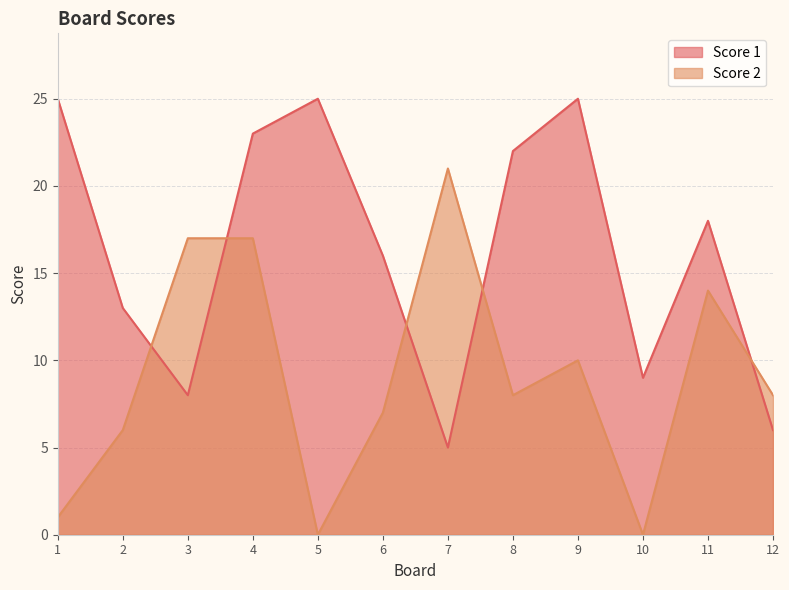

The value of Score 1 at 2 is 13. True or false?

True